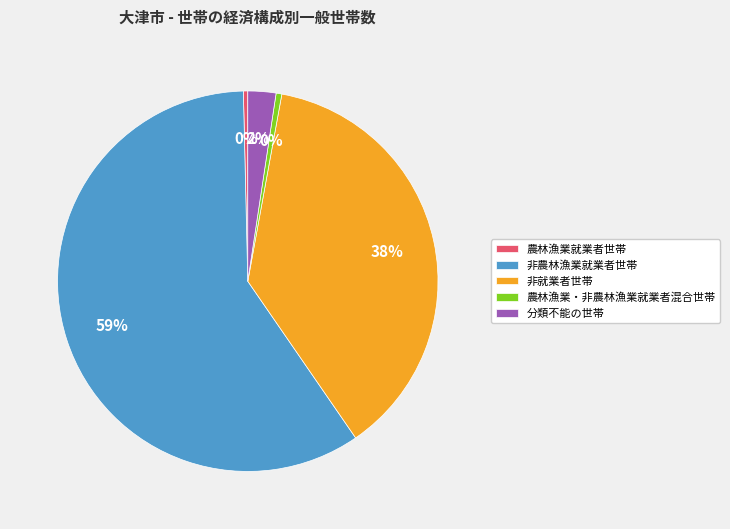

What is the largest slice in the pie chart?

非農林漁業就業者世帯